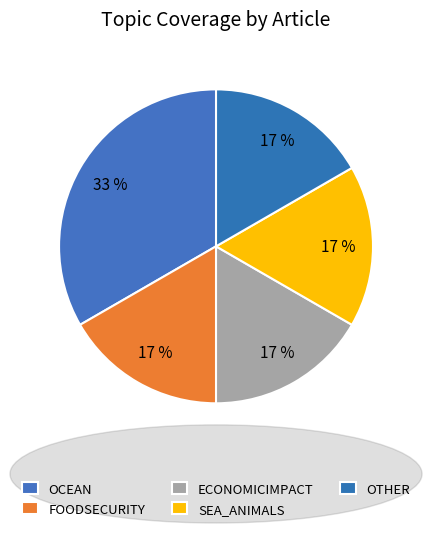

Count the number of slices in the pie.

5